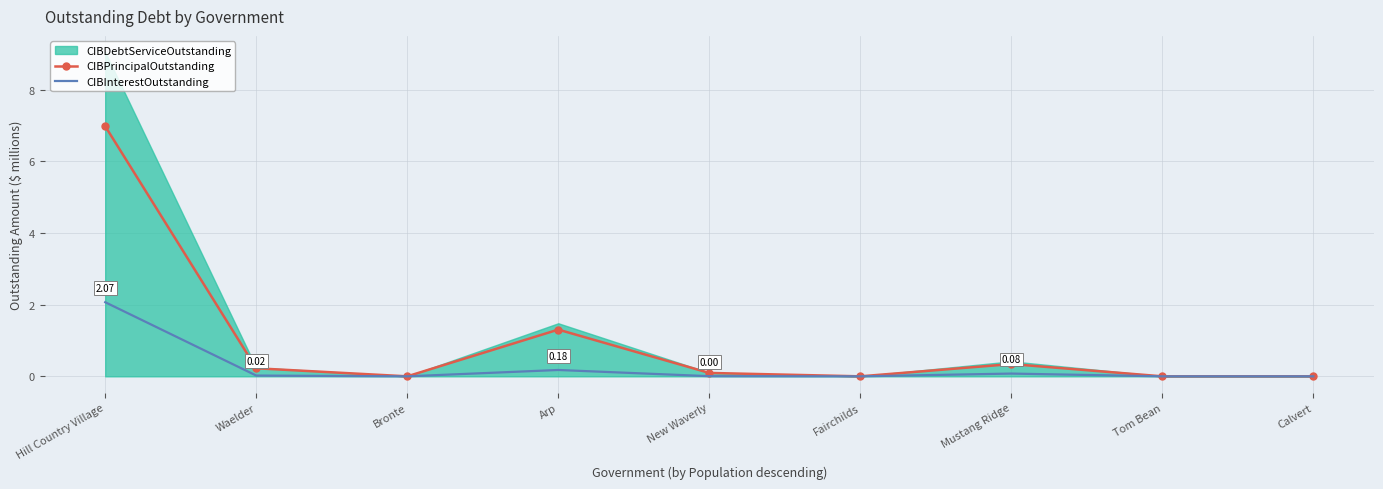

At which label does CIBPrincipalOutstanding reach its peak?

Hill Country Village